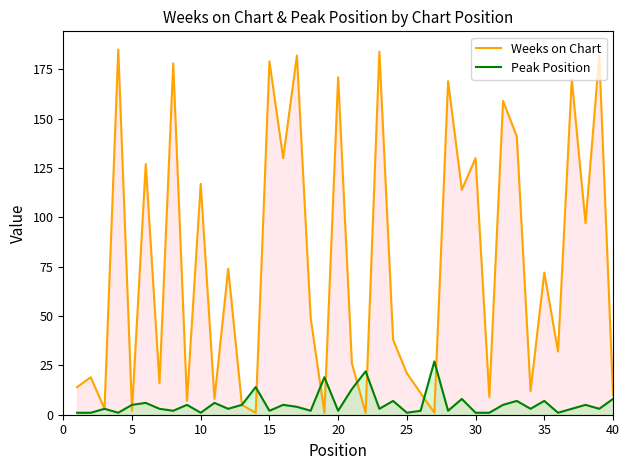

How many series are shown in this chart?

2